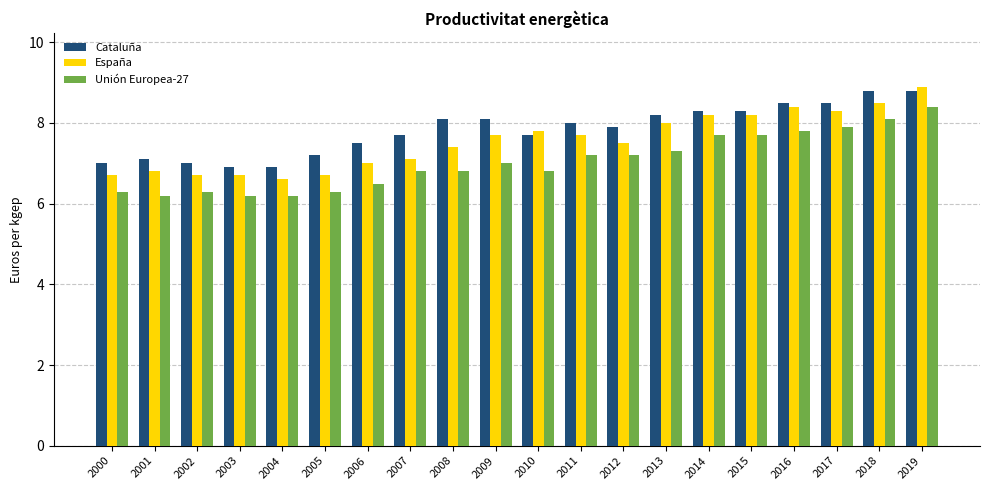

List the series in order of their overall mean, lowest first.

Unión Europea-27, España, Cataluña